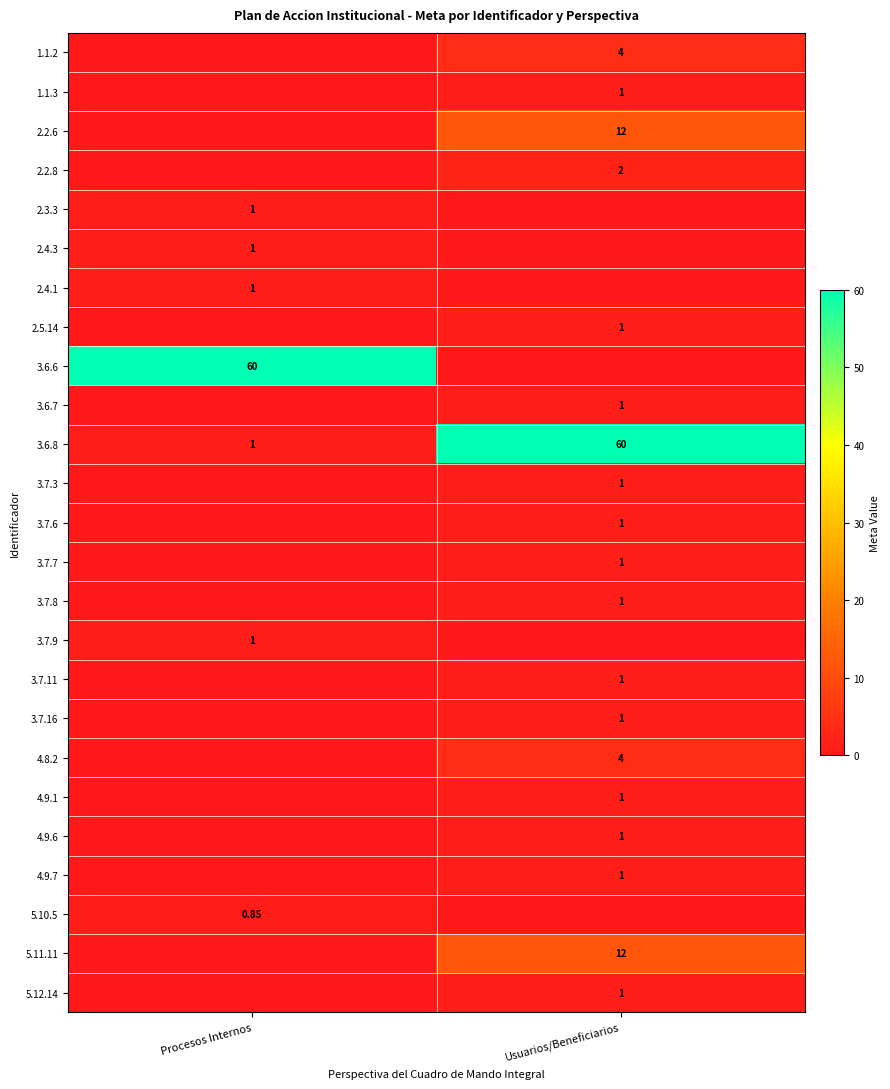

Rank the categories by 3.6.8 value from highest to lowest.

Usuarios/Beneficiarios, Procesos Internos